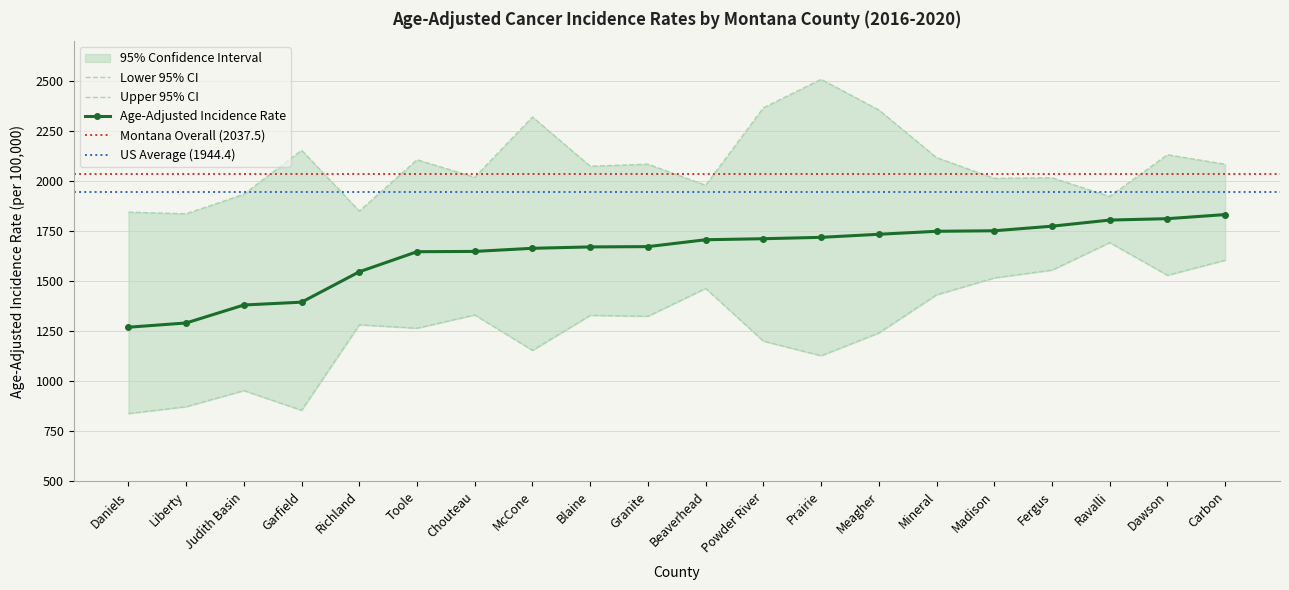

What position from the left is Mineral?

15